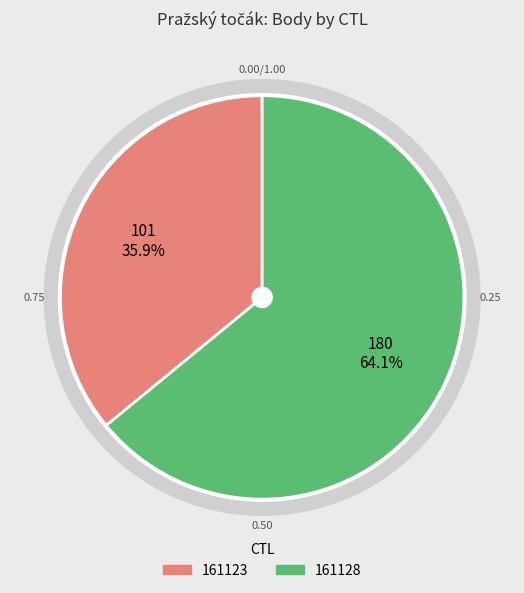

What percentage do 161123 and 161128 together represent?

100.0%